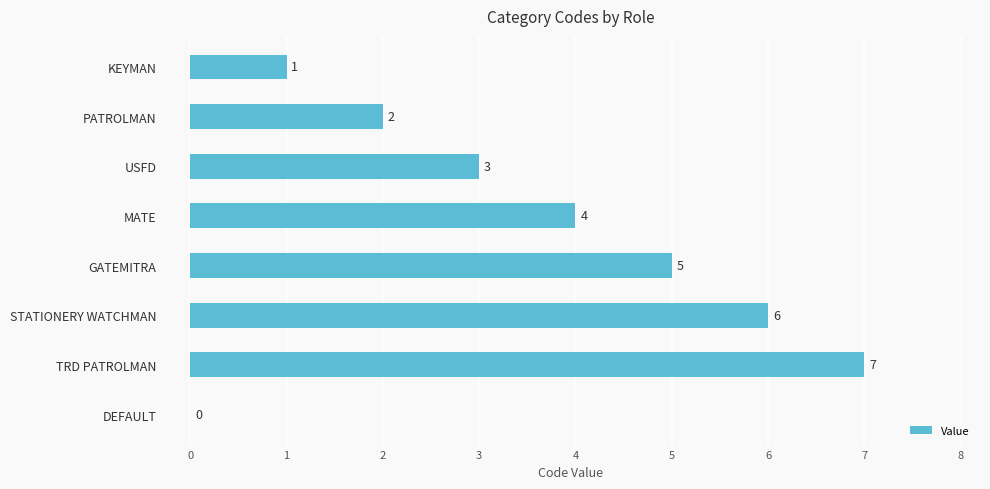

What is the sum of the values at KEYMAN and GATEMITRA?

6